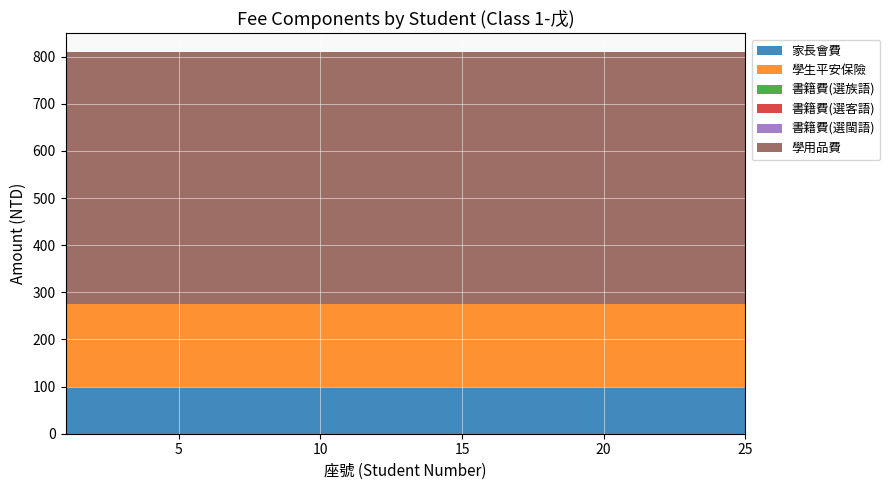

Reading right to left, transcribe all the data shown in this chart.

家長會費: 100	100	100	100	100	100	100	100	100	100	100	100	100	100	100	100	100	100	100	100	100	100	100	100	100
學生平安保險: 175	175	175	175	175	175	175	175	175	175	175	175	175	175	175	175	175	175	175	175	175	175	175	175	175
書籍費(選族語): 0	0	0	0	0	0	0	0	0	0	0	0	0	0	0	0	0	0	0	0	0	0	0	0	0
書籍費(選客語): 0	0	0	0	0	0	0	0	0	0	0	0	0	0	0	0	0	0	0	0	0	0	0	0	0
書籍費(選閩語): 0	0	0	0	0	0	0	0	0	0	0	0	0	0	0	0	0	0	0	0	0	0	0	0	0
學用品費: 534	534	534	534	534	534	534	534	534	534	534	534	534	534	534	534	534	534	534	534	534	534	534	534	534